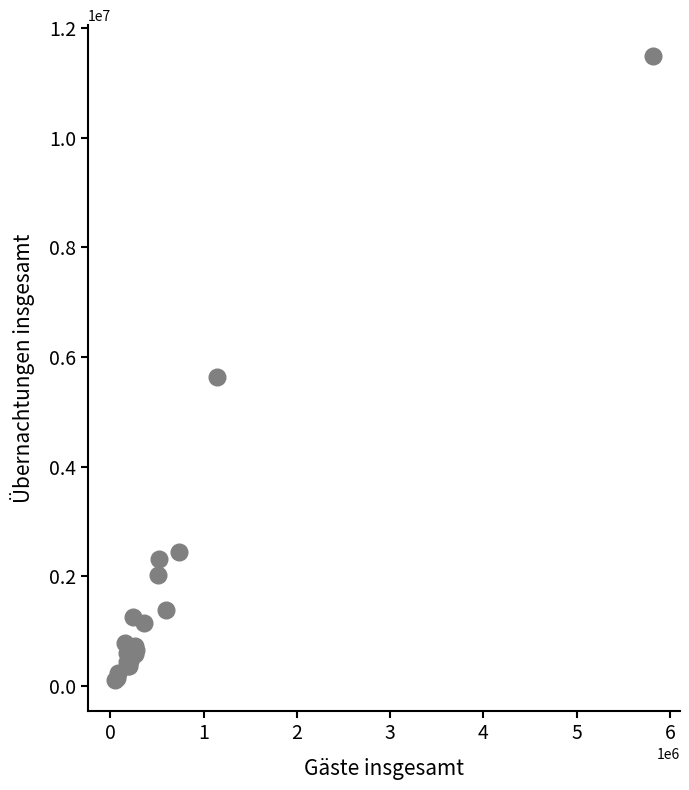

What Y value in the scatter plot is closest to 5793919?

5632708